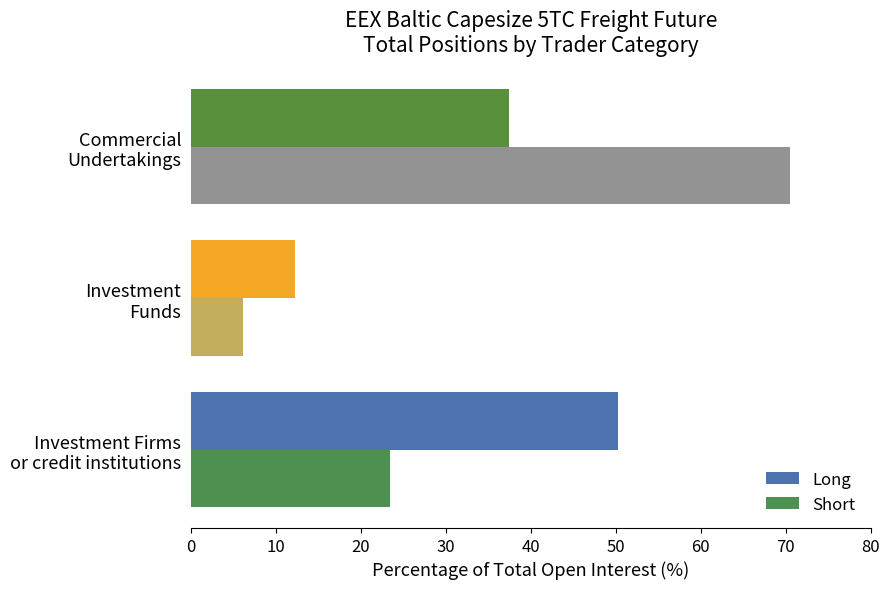

List the series in order of their peak value, lowest first.

Long, Short